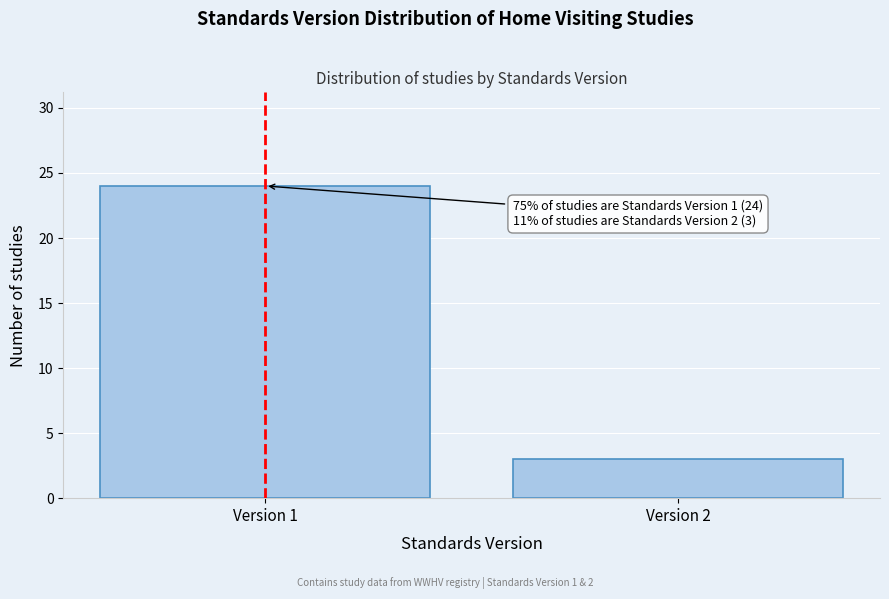

Reading right to left, list all the values displayed in this chart.

Version 2=3	Version 1=24